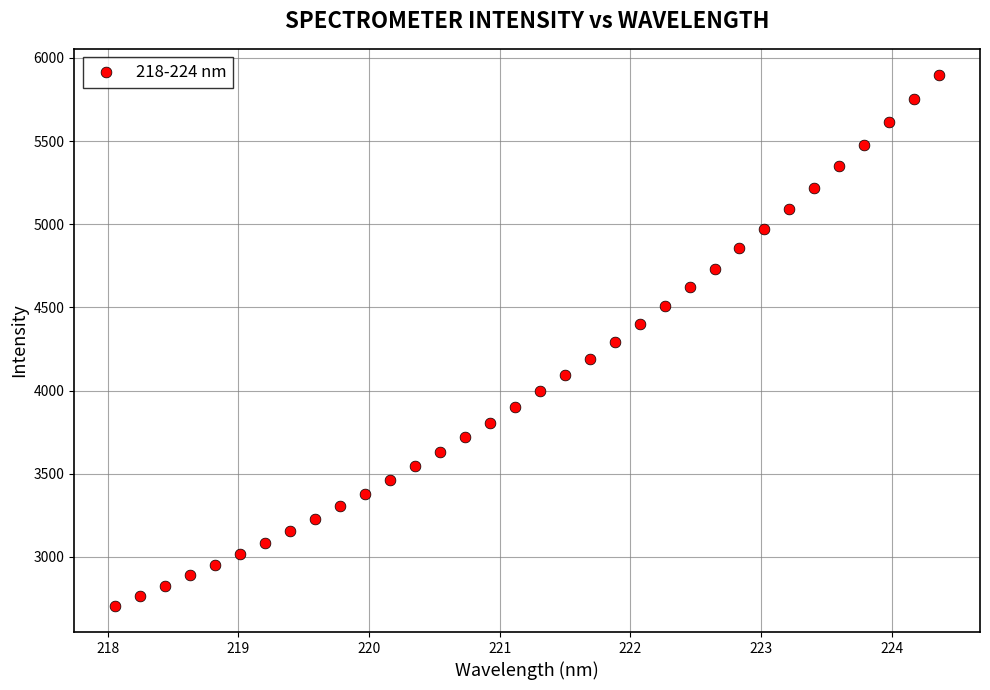

What is the range of Y values (max minus min)?

3187.6